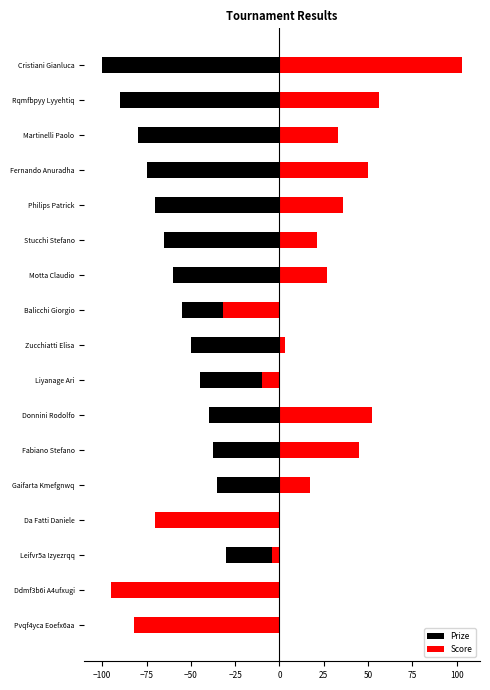

The Prize series shows -24.4 at Zucchiatti Elisa. True or false?

False